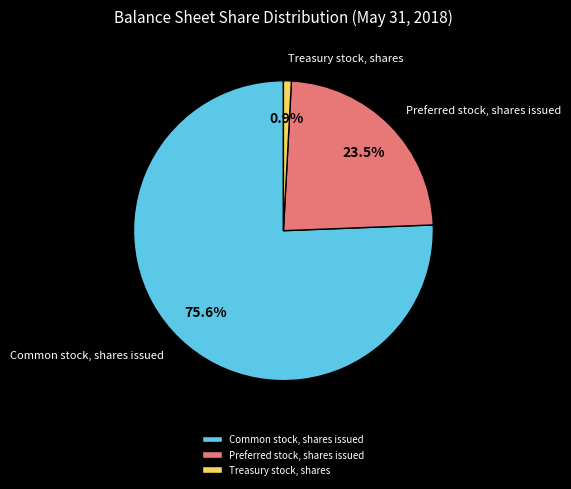

Approximately how many times larger is the value at Common stock, shares issued compared to Preferred stock, shares issued?

3.2